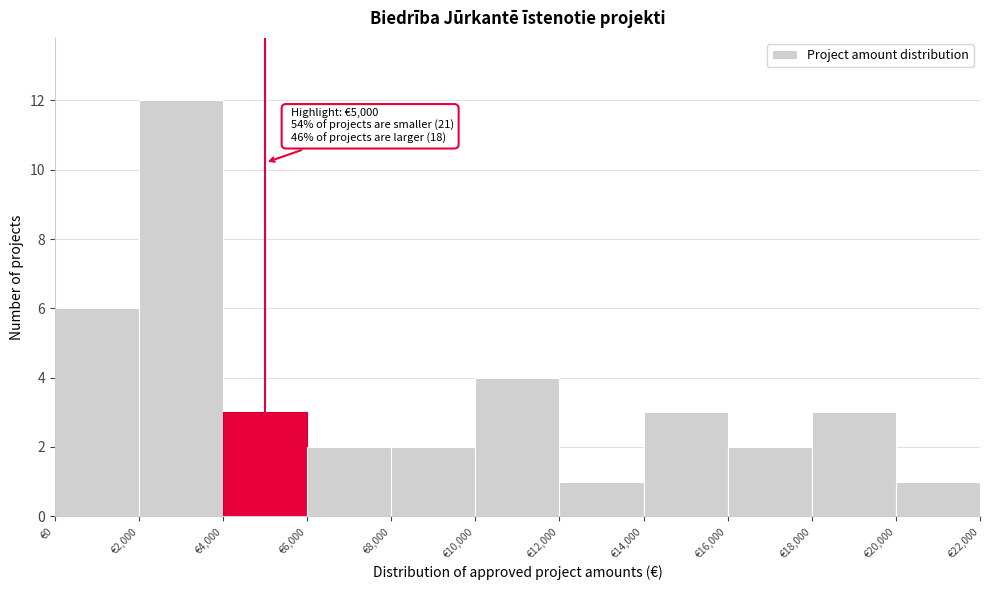

Which range on the x-axis has the tallest bar?

2000 to 4000